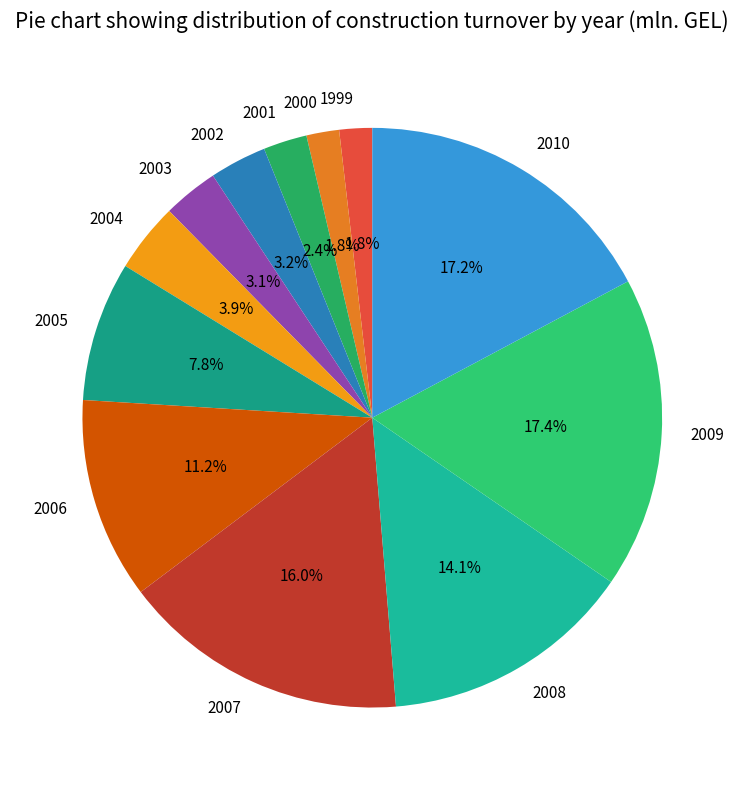

Between 2004 and 2001, which is larger?

2004